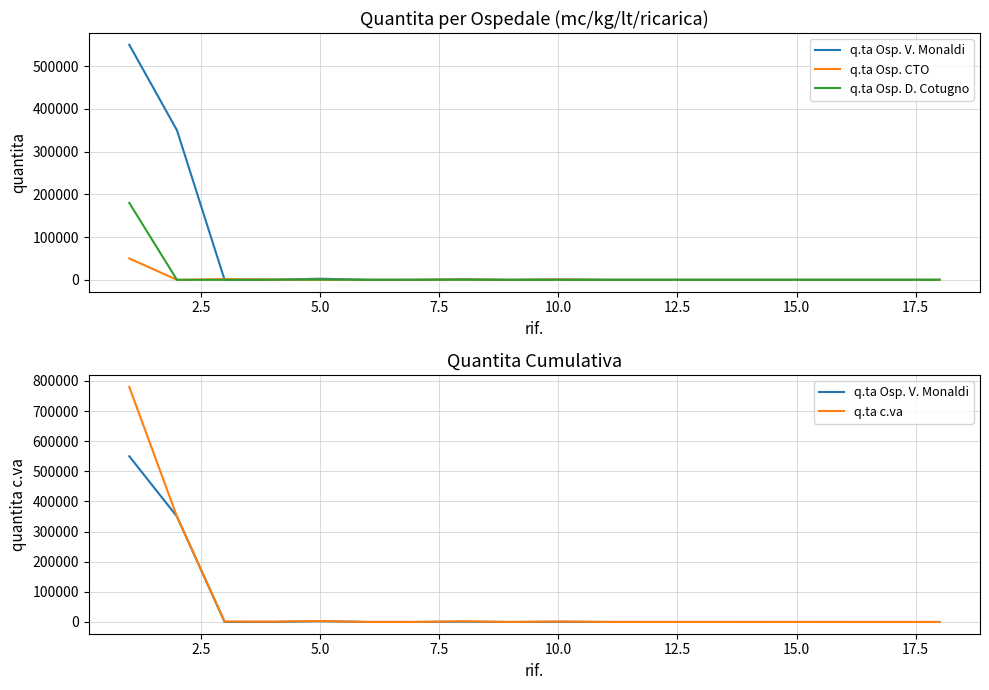

What is the difference between the maximum and minimum values in the q.ta Osp. D. Cotugno series?

180000.0